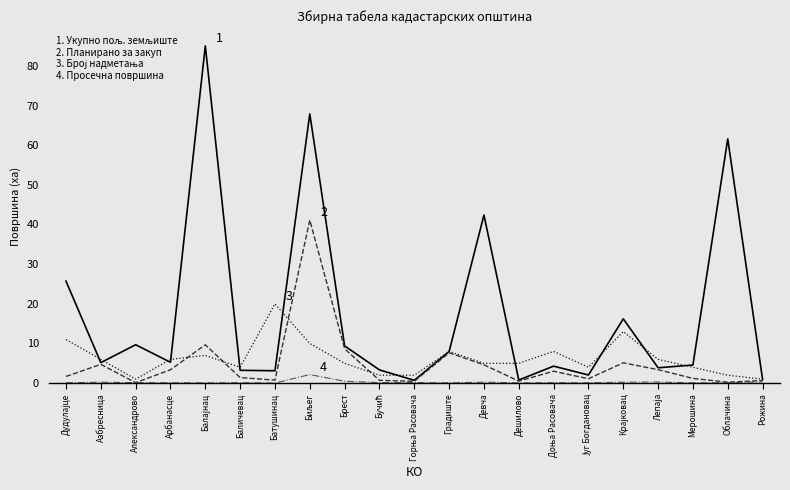

The value of Планирано за закуп at Баличевац is 1.4. True or false?

True